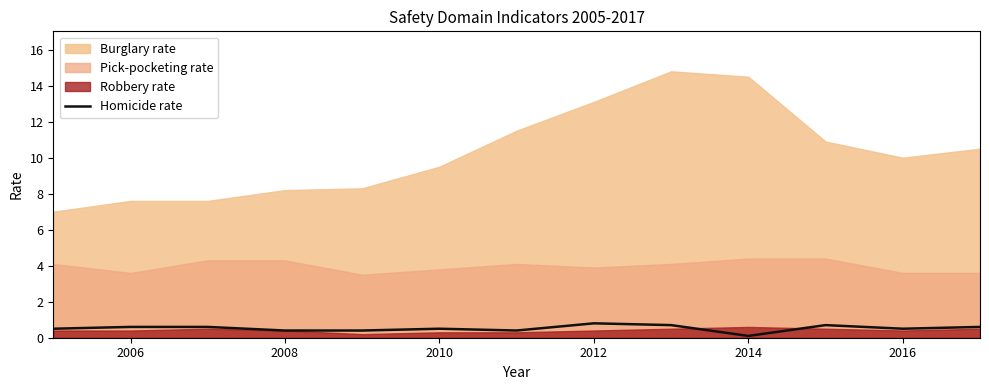

Read the value at 2016.

0.5